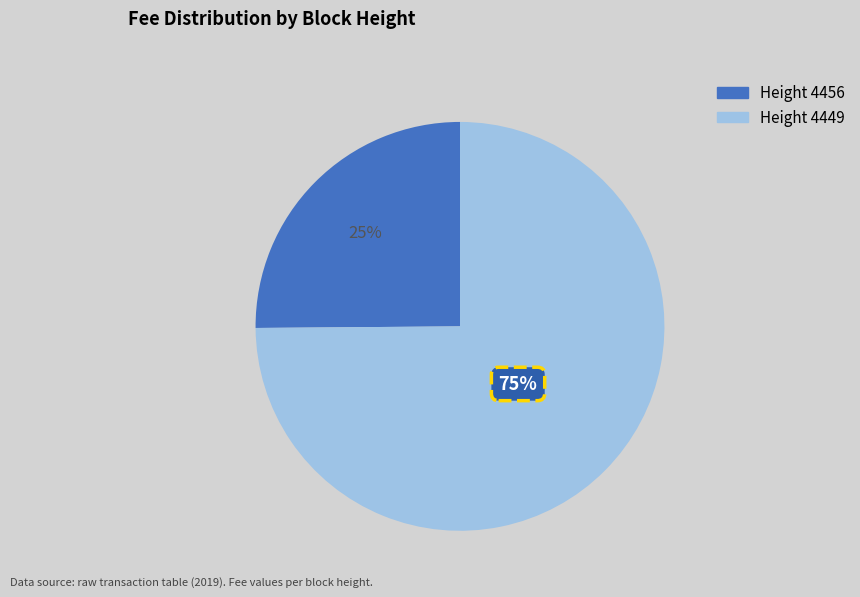

Is there any slice that represents more than half of the pie?

Yes